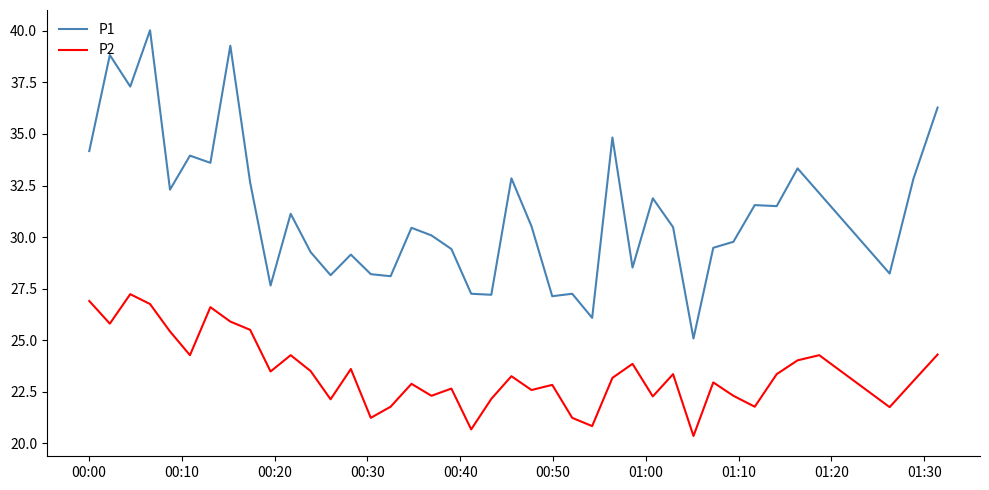

True or false: P1 and P2 intersect in this chart.

False